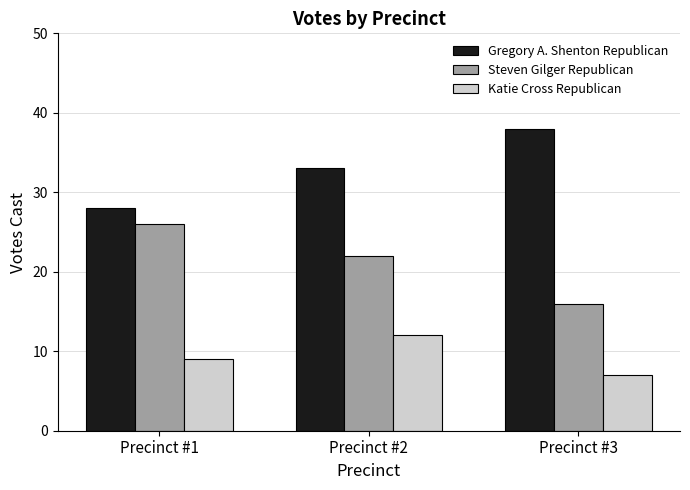

Which category has the highest value across all series?

Precinct #3